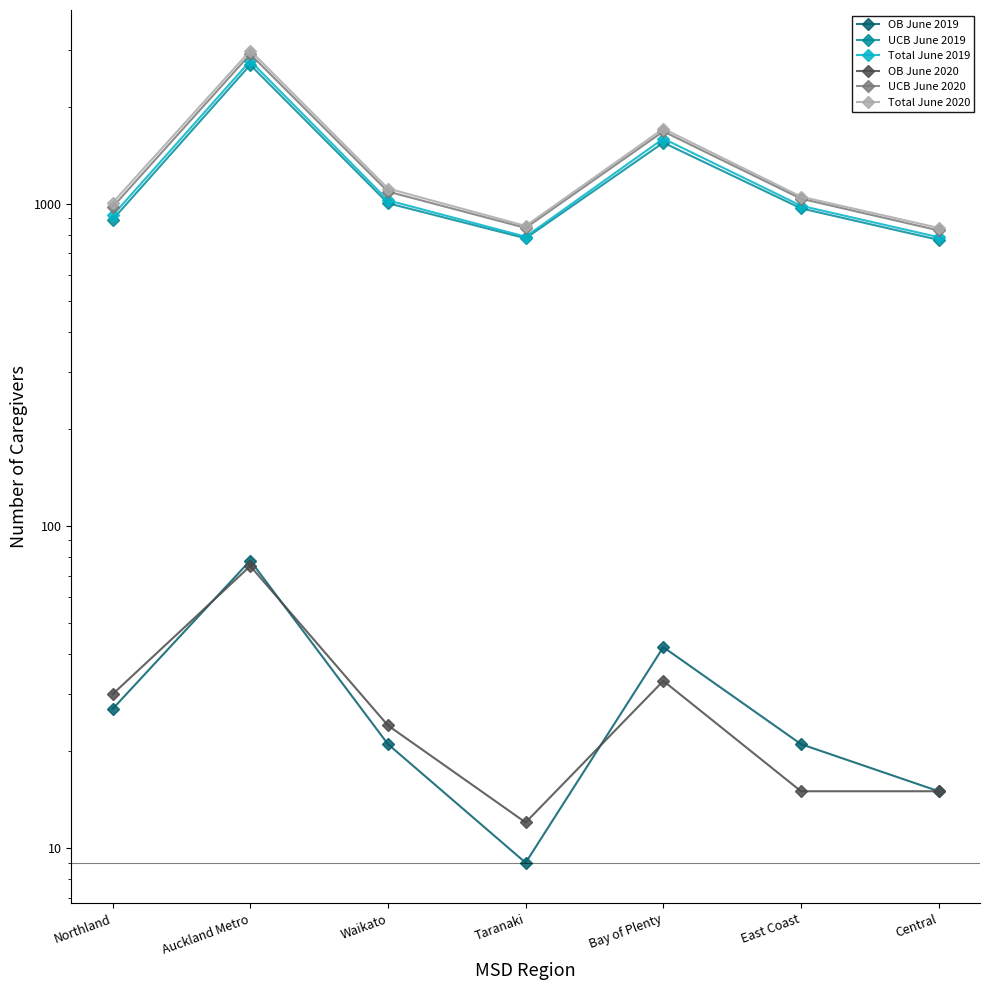

Reading right to left, transcribe all the data shown in this chart.

OB June 2019: Central=15	East Coast=21	Bay of Plenty=42	Taranaki=9	Waikato=21	Auckland Metro=78	Northland=27
UCB June 2019: Central=771	East Coast=966	Bay of Plenty=1545	Taranaki=780	Waikato=1002	Auckland Metro=2694	Northland=891
Total June 2019: Central=786	East Coast=984	Bay of Plenty=1590	Taranaki=789	Waikato=1023	Auckland Metro=2772	Northland=918
OB June 2020: Central=15	East Coast=15	Bay of Plenty=33	Taranaki=12	Waikato=24	Auckland Metro=75	Northland=30
UCB June 2020: Central=825	East Coast=1035	Bay of Plenty=1674	Taranaki=840	Waikato=1089	Auckland Metro=2907	Northland=975
Total June 2020: Central=840	East Coast=1050	Bay of Plenty=1707	Taranaki=852	Waikato=1113	Auckland Metro=2982	Northland=1005